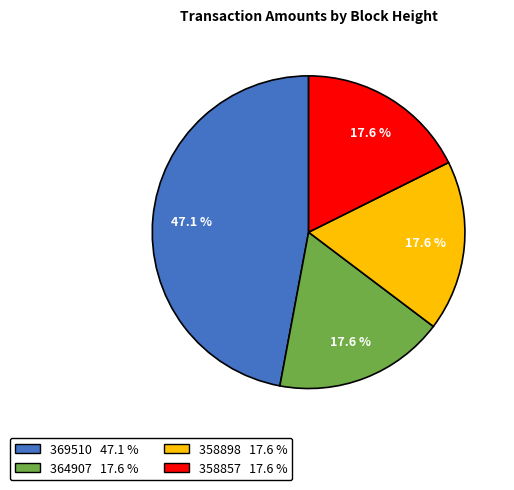

What is the ratio of the value at 358857 to the value at 369510?

0.4